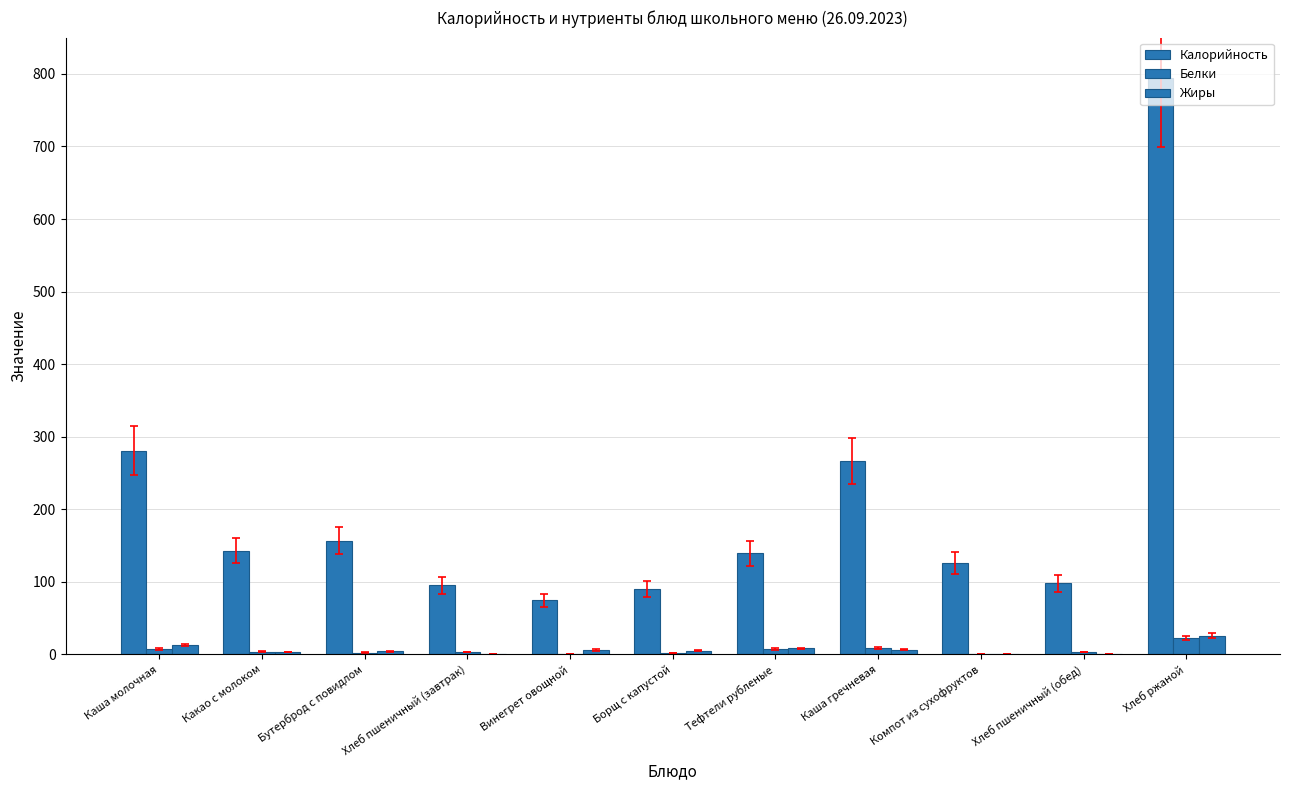

At which category is the sum across all series the highest?

Хлеб ржаной